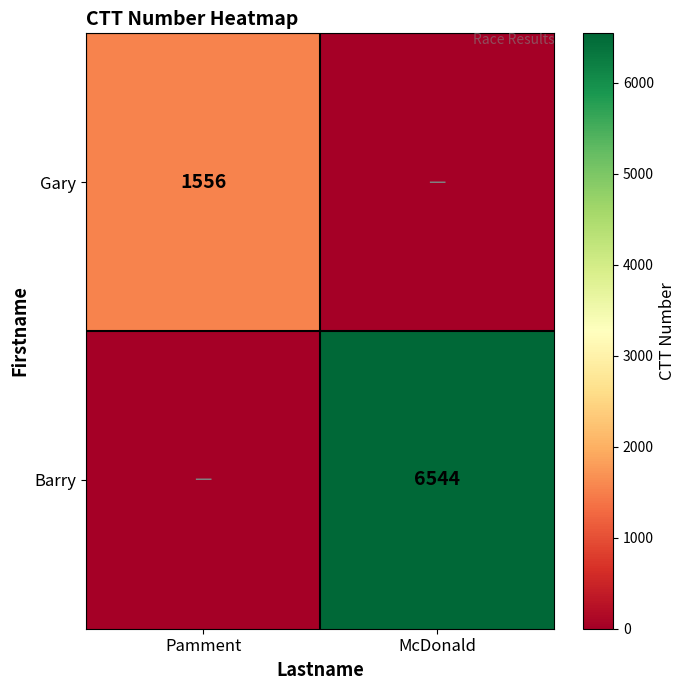

At how many categories does at least one series exceed 4220?

1